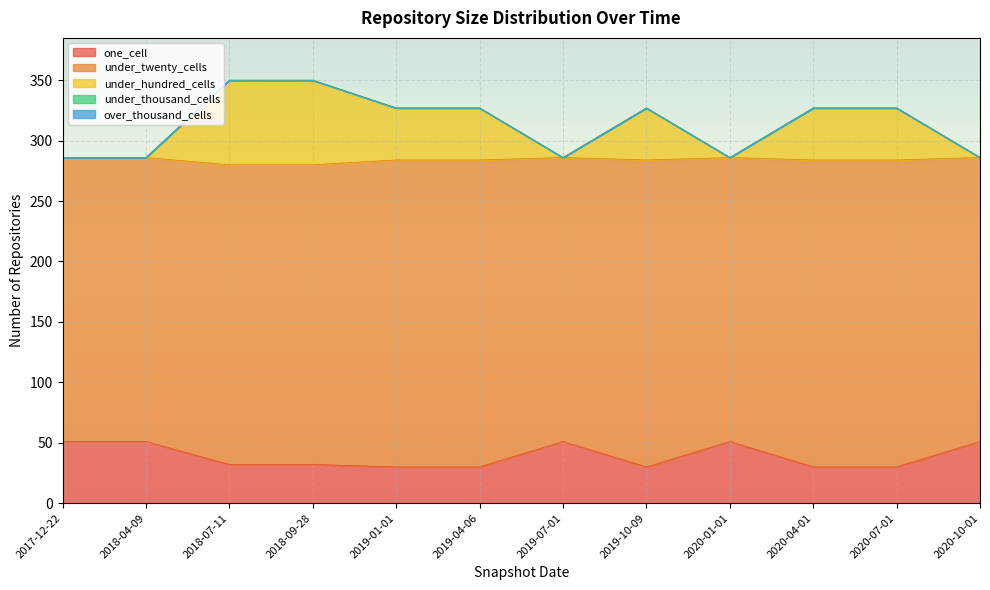

What is the total value across all series at 2020-01-01?

286